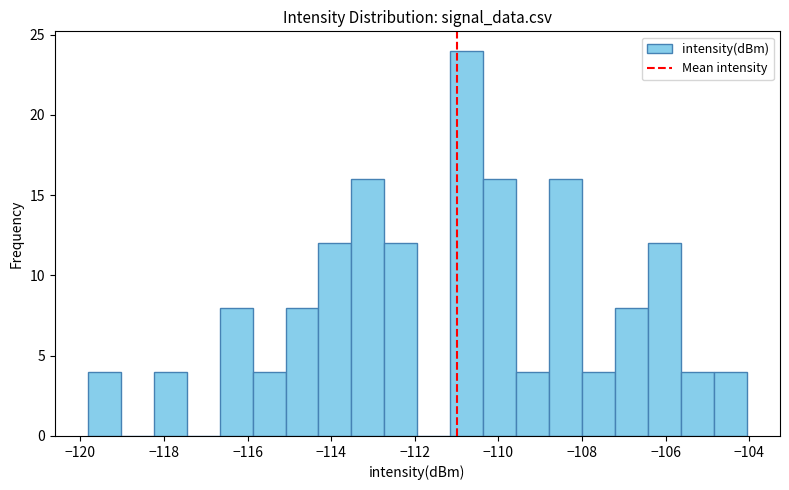

Read against the x-axis, roughly where is the centre of the tallest bar?

-110.8